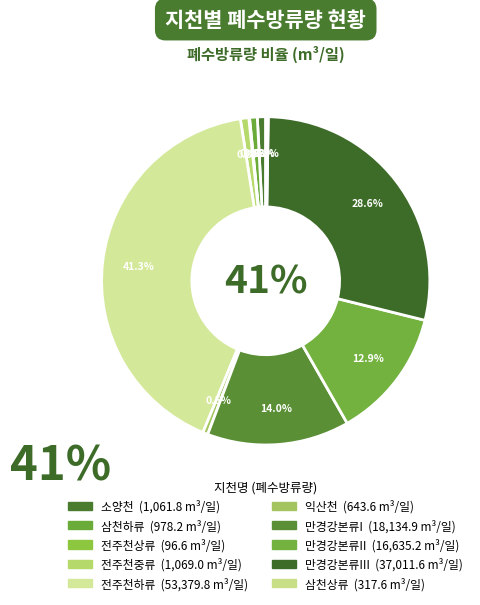

To the nearest percent, what is the average slice percentage?

10%